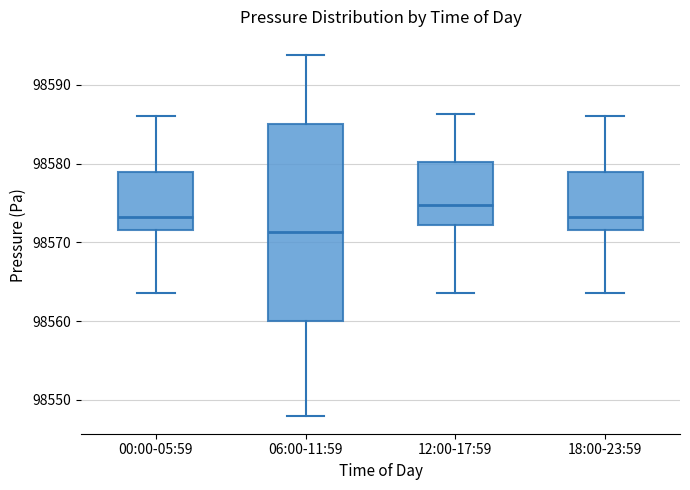

Comparing the boxes themselves (not the whiskers), which one is the tallest?

06:00-11:59